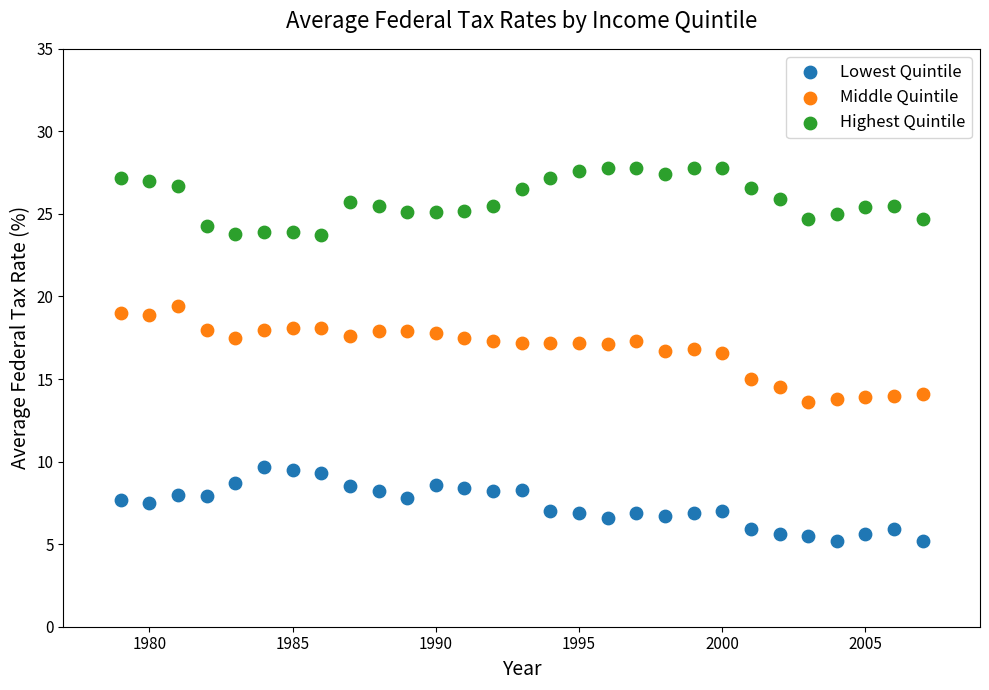

Which series reaches the maximum Y coordinate?

Highest Quintile